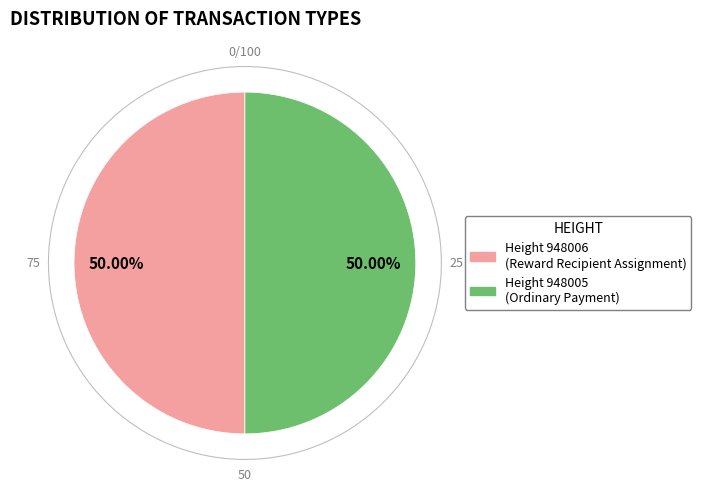

Which slice is the smallest?

948006